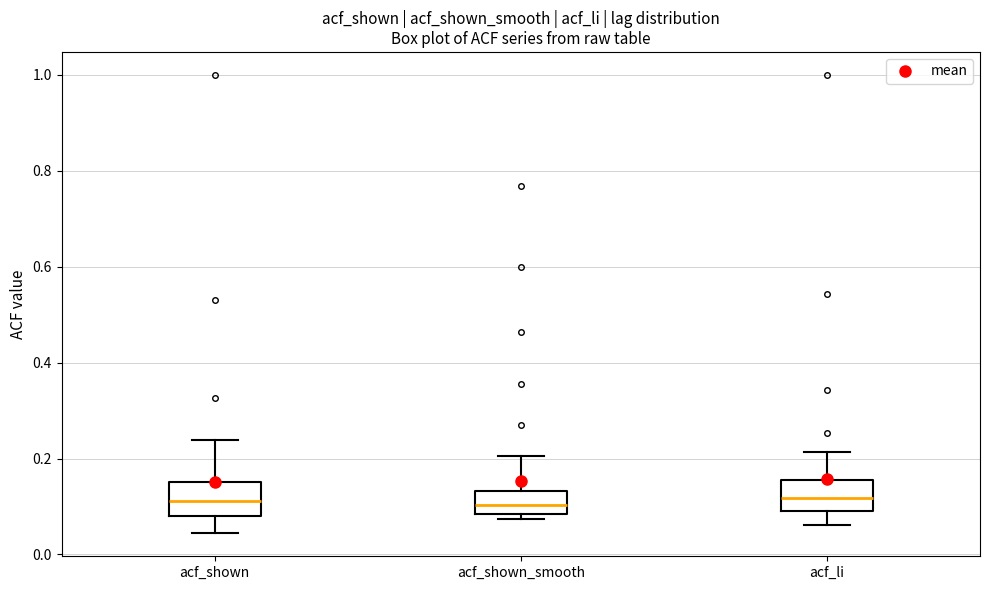

Reading left to right, transcribe this box plot: for each box, give where its median line is, the range the box spans, and where its two whiskers end, as read against the y-axis. The values are not printed on the chart, so give them approximately, as read against the axis.

acf_shown: median 0.12, box 0.08 to 0.16, whiskers 0.04 to 0.24
acf_shown_smooth: median 0.10, box 0.08 to 0.14, whiskers 0.08 (just below the box's lower edge) to 0.20
acf_li: median 0.12, box 0.10 to 0.16, whiskers 0.06 to 0.22